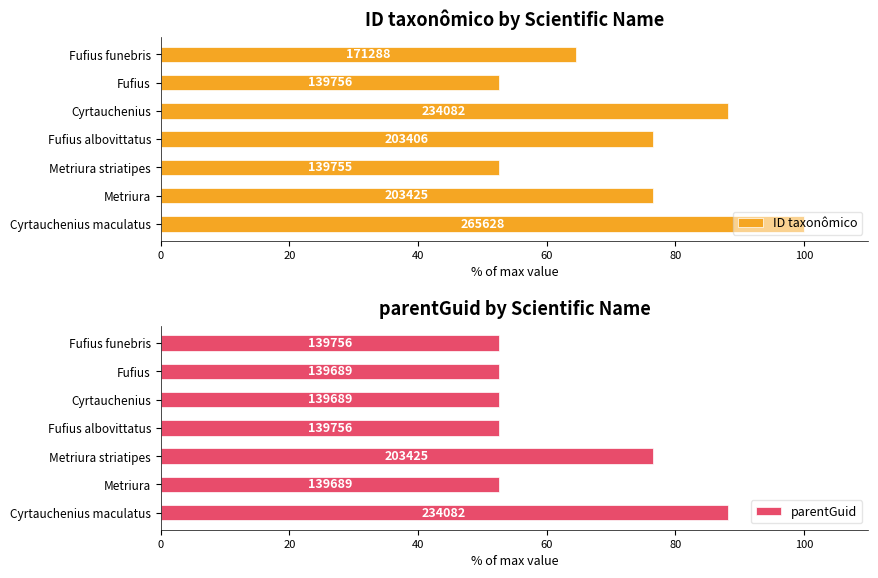

What is the greatest value displayed?

100.0